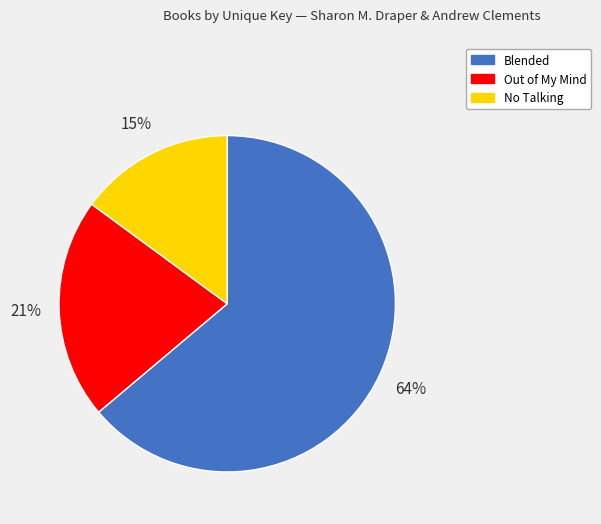

To the nearest percent, what is the difference between the No Talking and Blended slice percentages?

49%